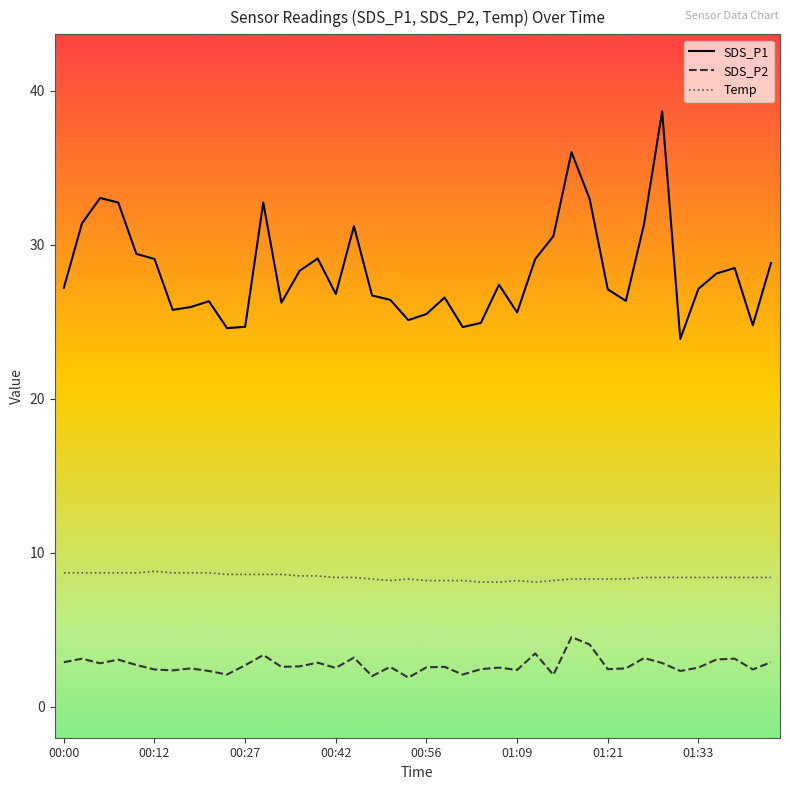

List the series in order of their overall mean, lowest first.

SDS_P2, Temp, SDS_P1